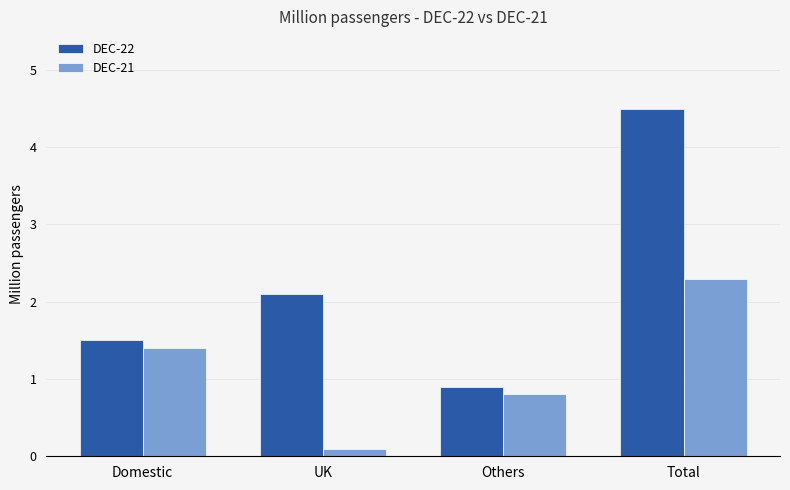

What is the label of the 4th bar from the right?

Domestic